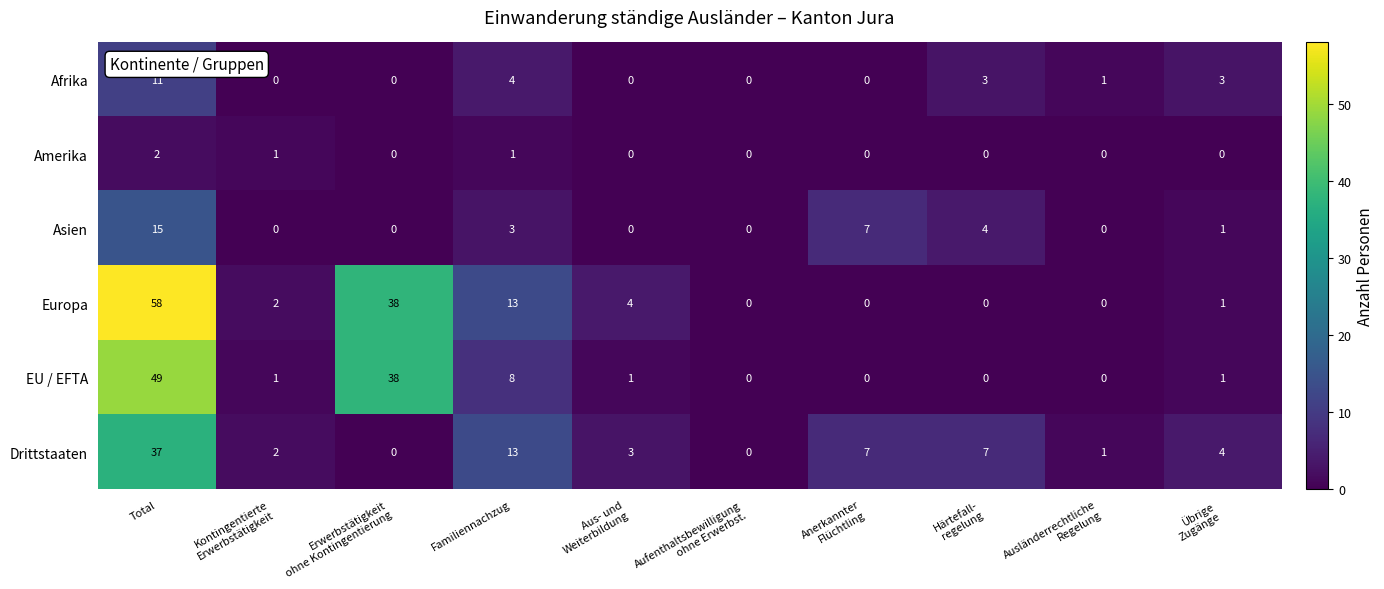

At which category is the sum across all series the highest?

Total